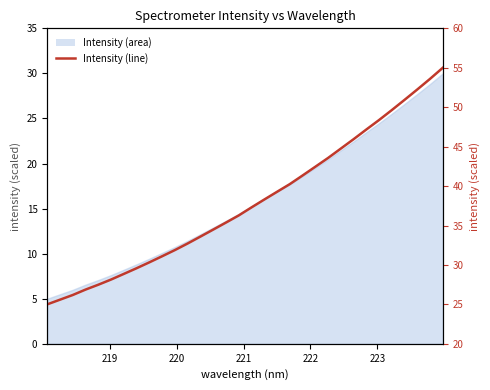

What is the value of the 26th point from the left?

47.2